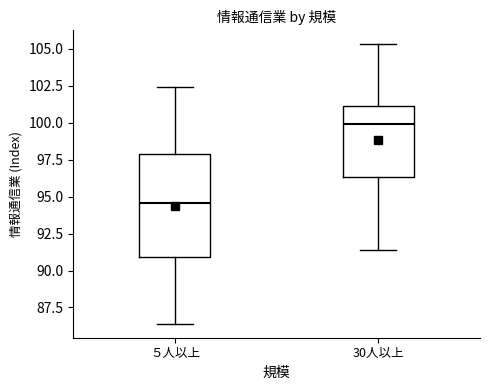

Which box has the highest median line?

30人以上